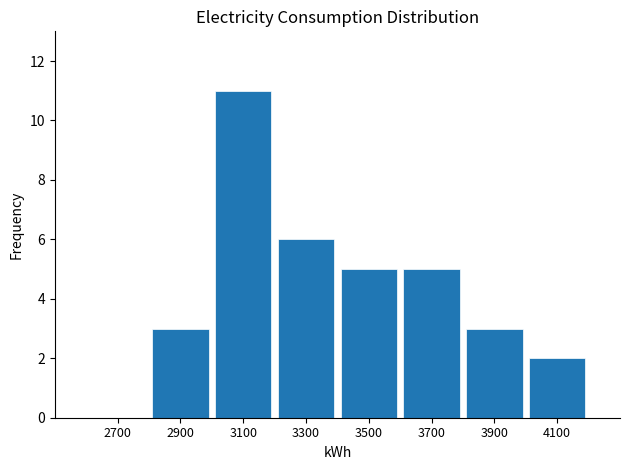

What is the height of the bar covering 4000 to 4200 on the x-axis? The values are not printed on the chart, so give them approximately, as read against the axis.

2